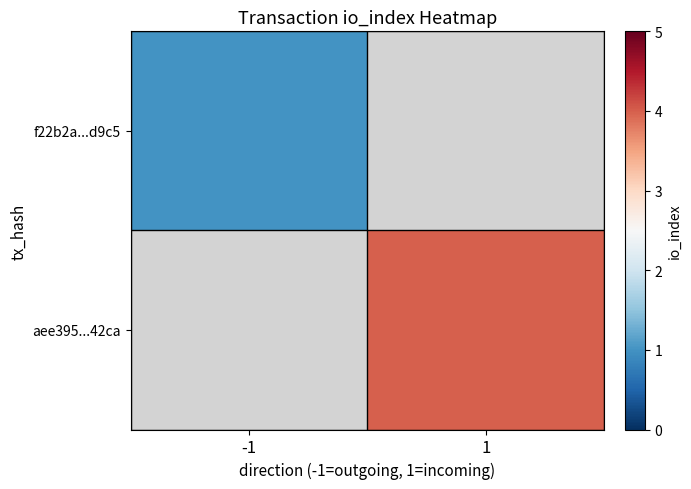

Count the number of categories in the chart.

2